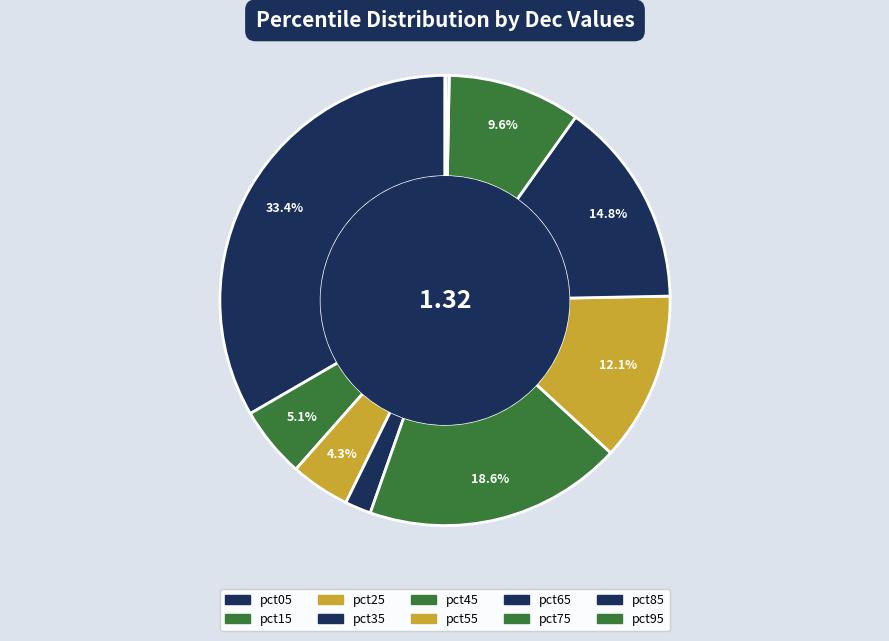

How many slices are in this pie chart?

10